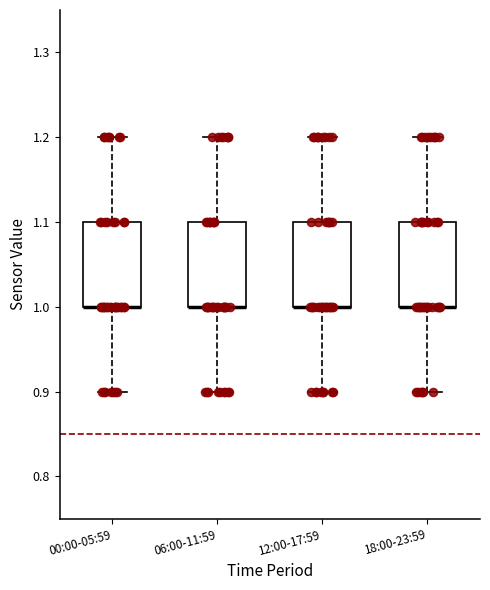

Where does the upper whisker of the box for 06:00-11:59 end on the y-axis? The values are not printed on the chart, so give them approximately, as read against the axis.

1.2